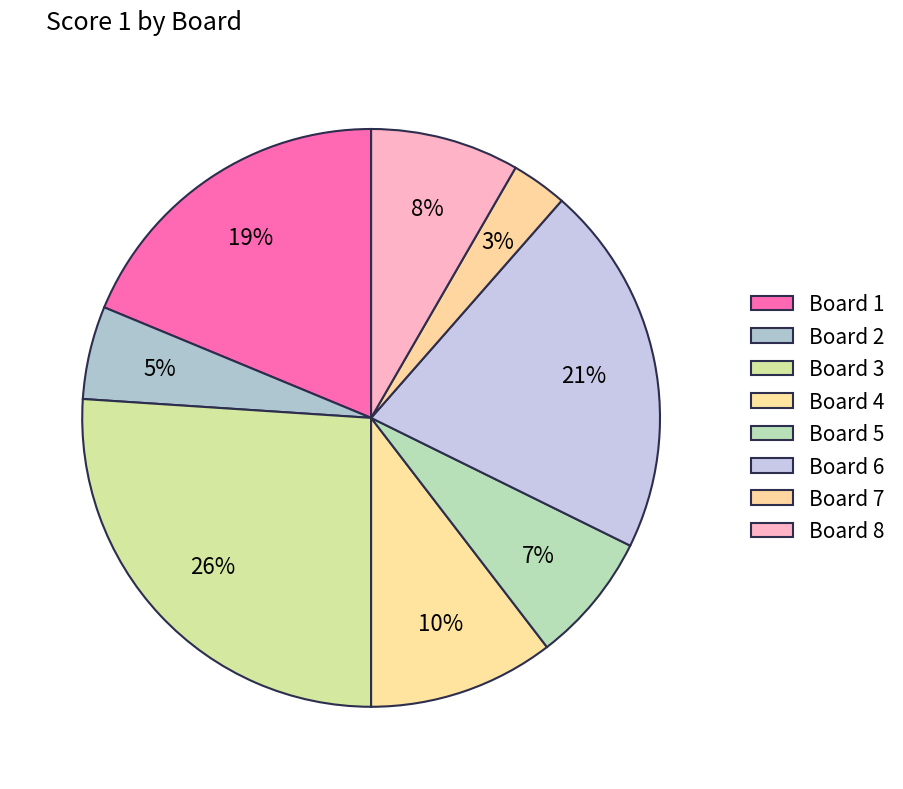

What percentage is the Board 8 slice, to the nearest percent?

8%